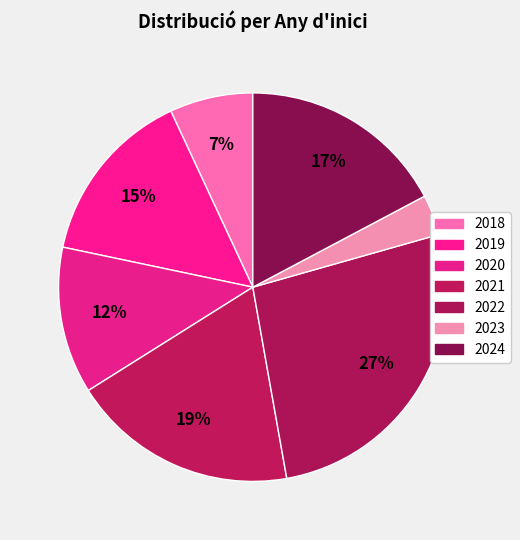

How many segments does this pie chart have?

7